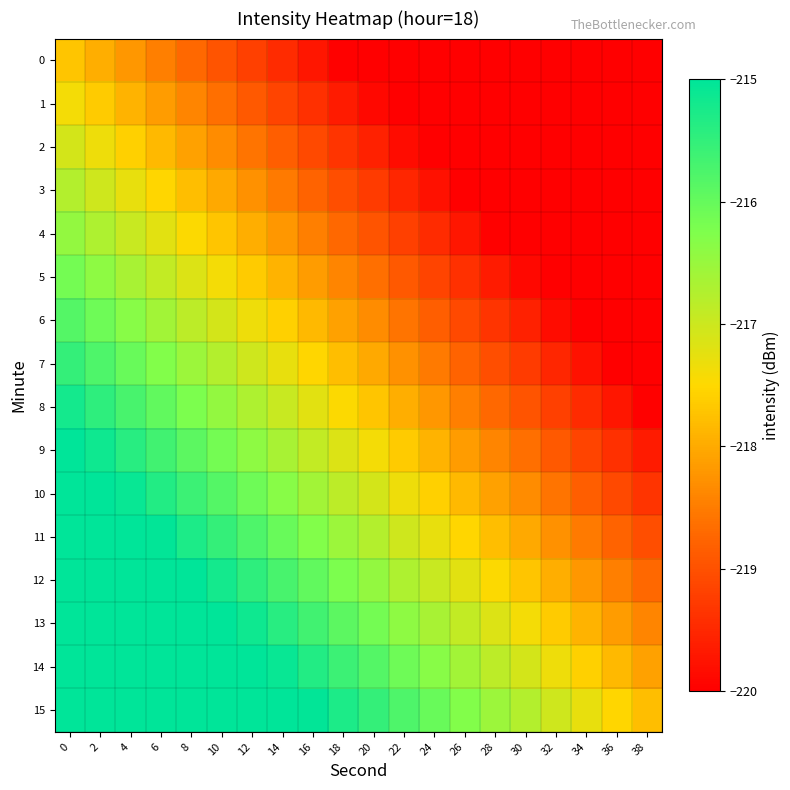

What is the minimum value shown in the chart?

-222.5